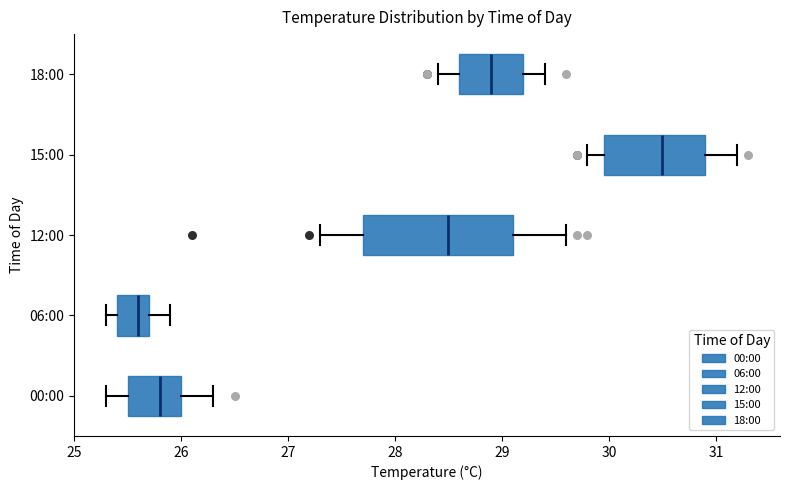

Which box's median line is the furthest to the left?

06:00